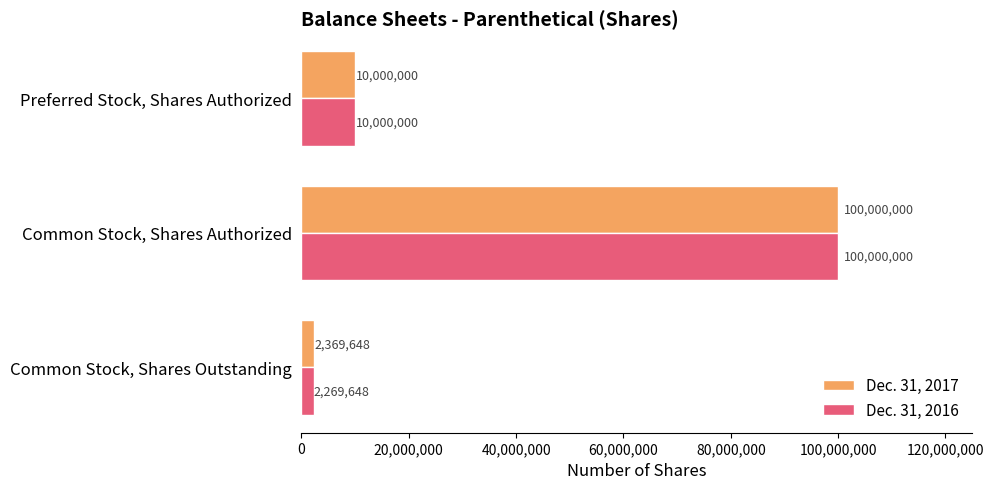

What is the minimum value for Dec. 31, 2016?

2269648